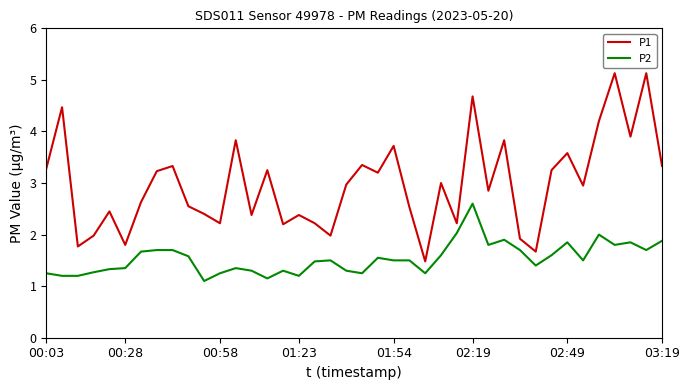

What is the maximum value for P2?

2.6